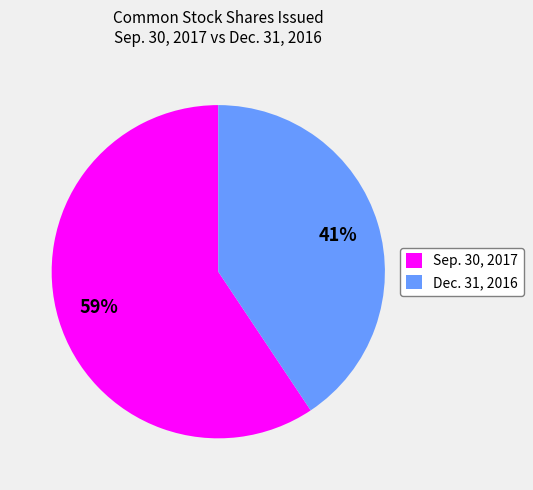

To the nearest percent, what portion does Sep. 30, 2017 represent?

59%